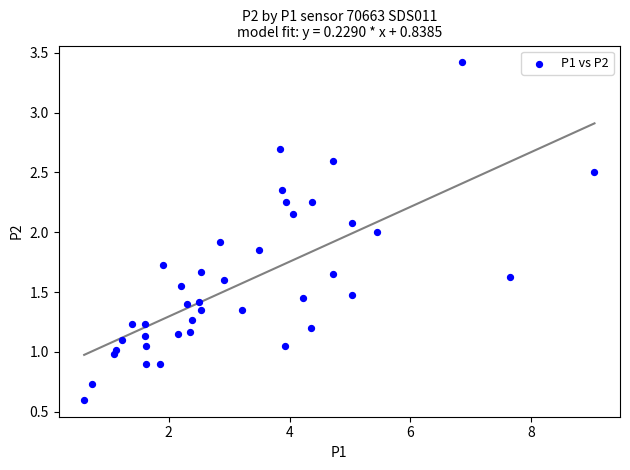

What is the range of X values (max minus min)?

8.5